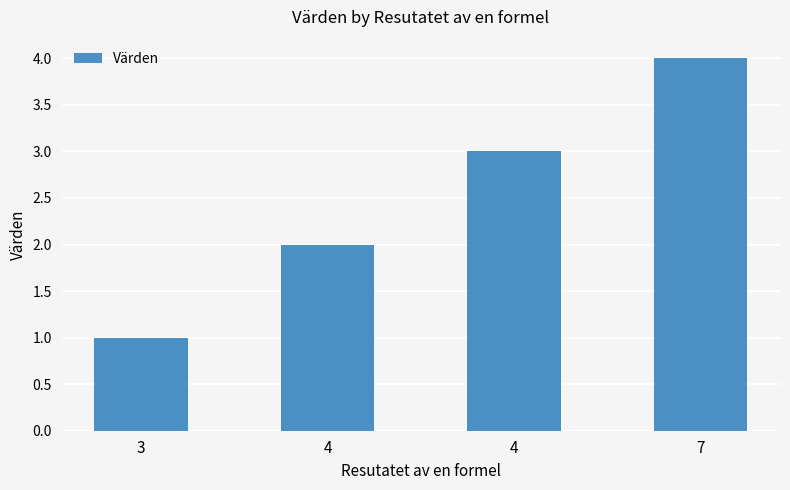

What is the sum of all values?

10